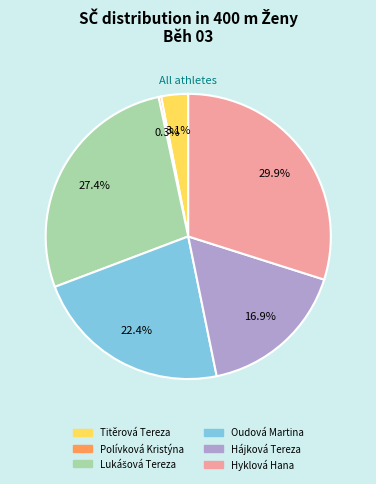

Between Polívková Kristýna and Oudová Martina, which is larger?

Oudová Martina